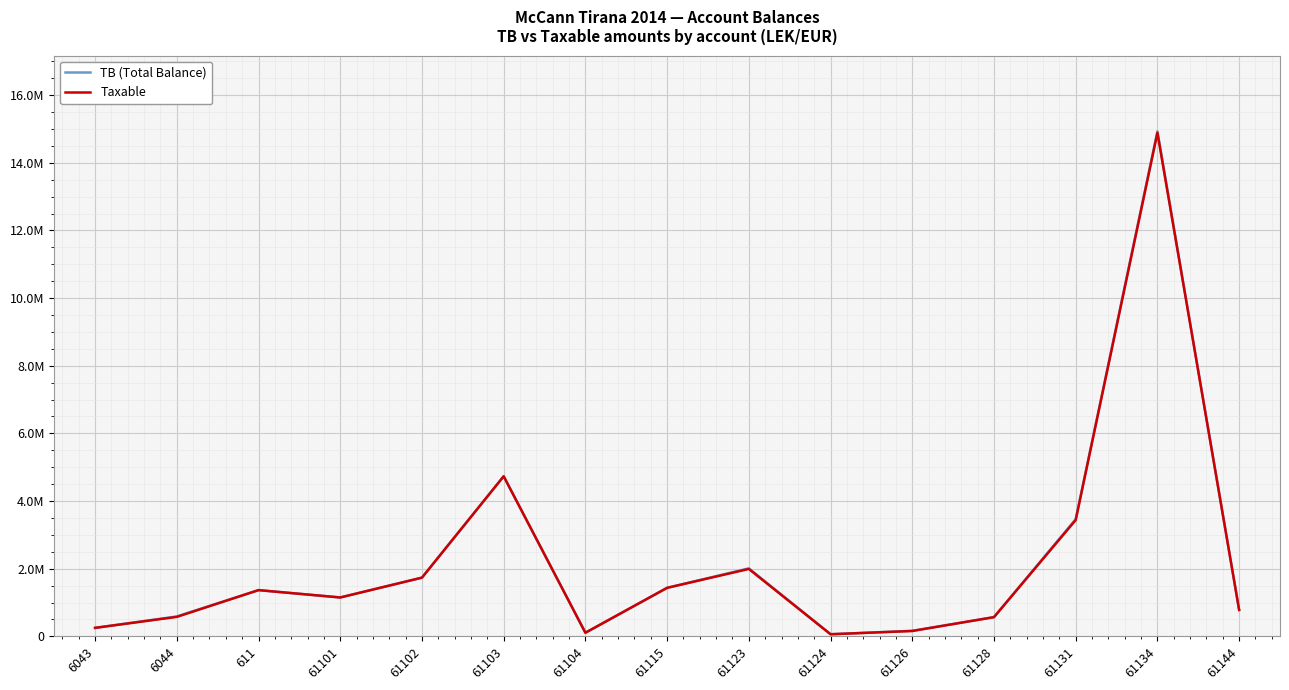

What is the difference between the maximum and minimum values in the TB (Total Balance) series?

14869345.6